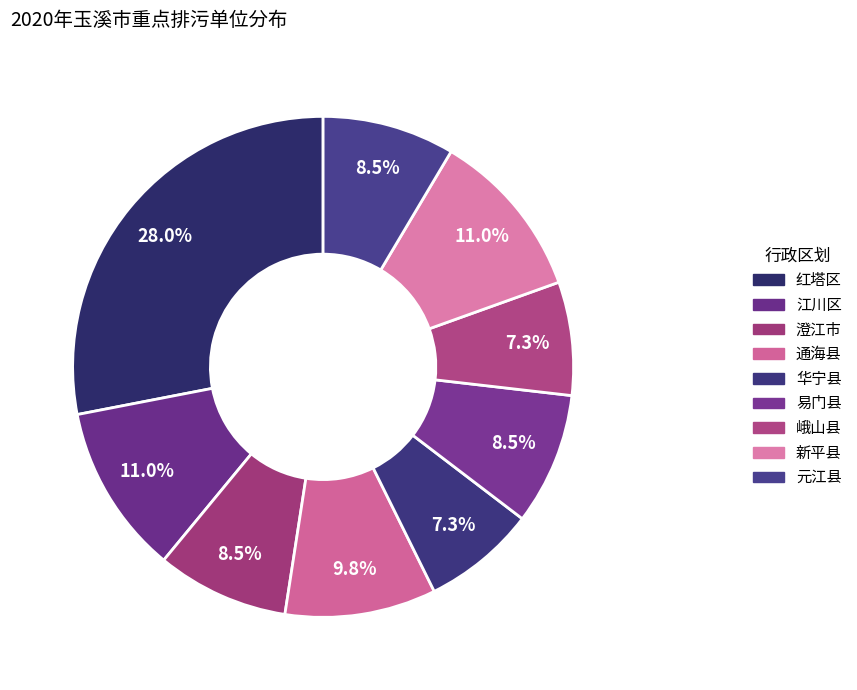

Count the number of slices in the pie.

9